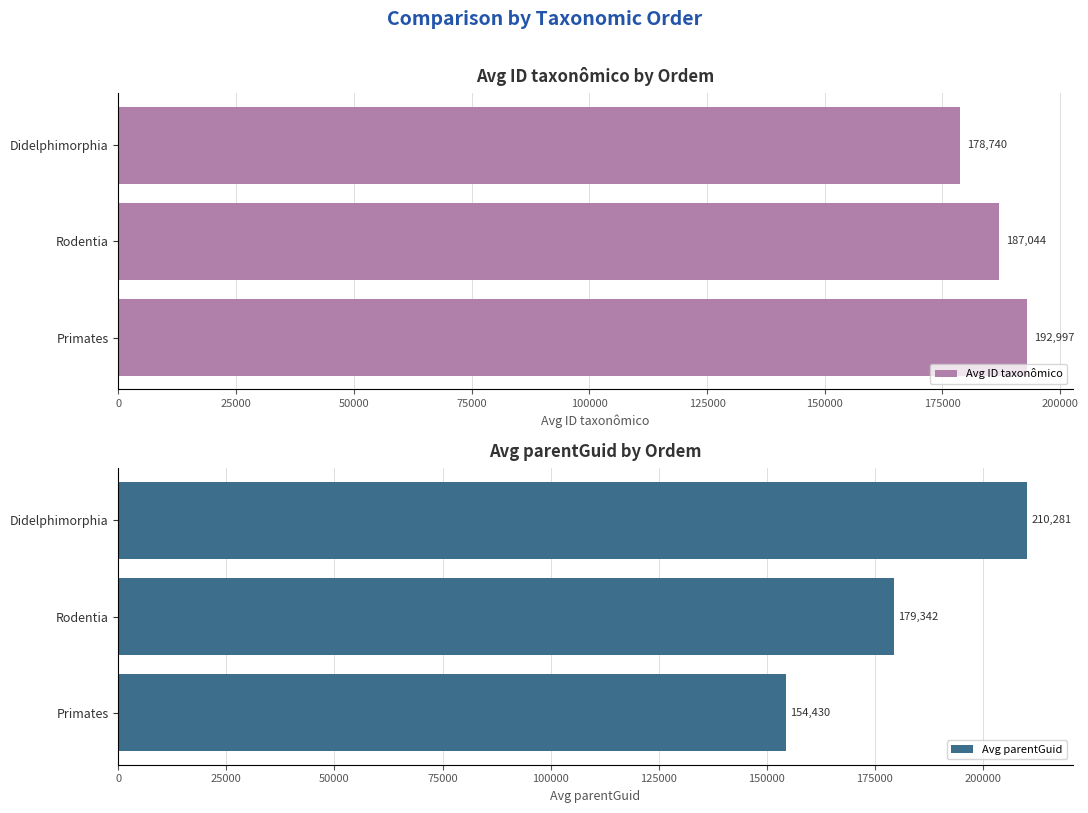

What is the difference between the Avg ID taxonômico values at Rodentia and Primates?

5953.4